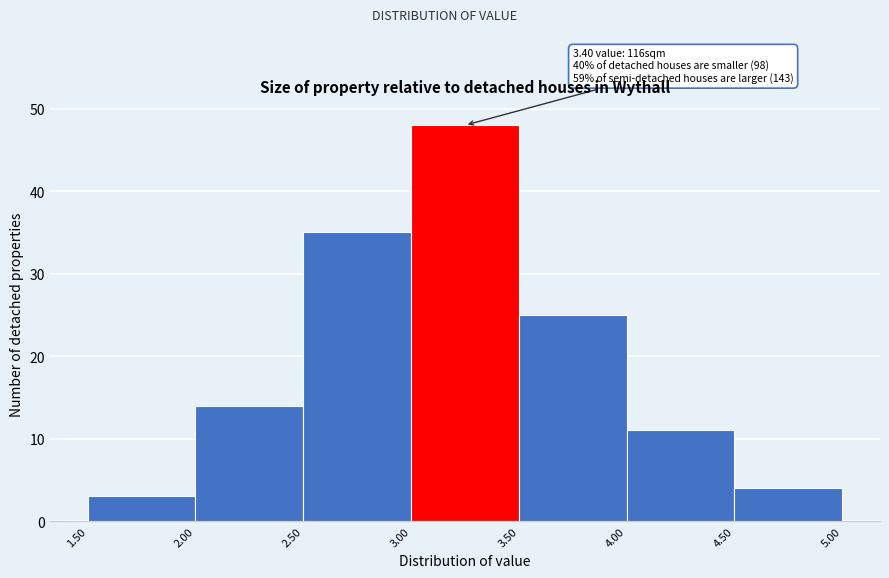

Over which range of the x-axis is the bar tallest?

3.00 to 3.50